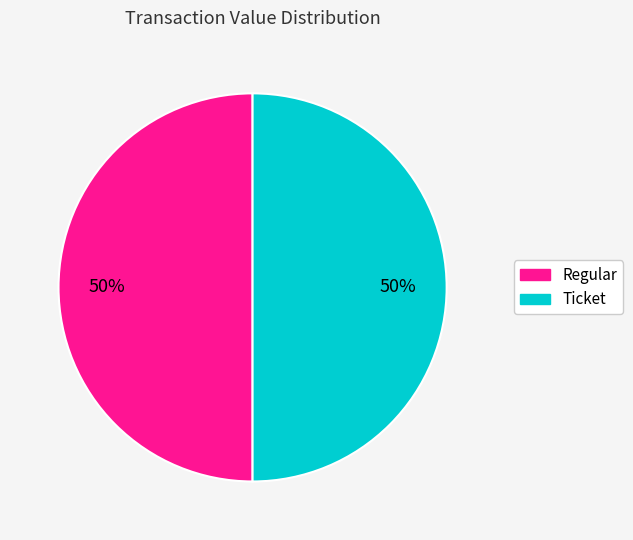

Is the sum of Ticket and Regular greater than half?

Yes